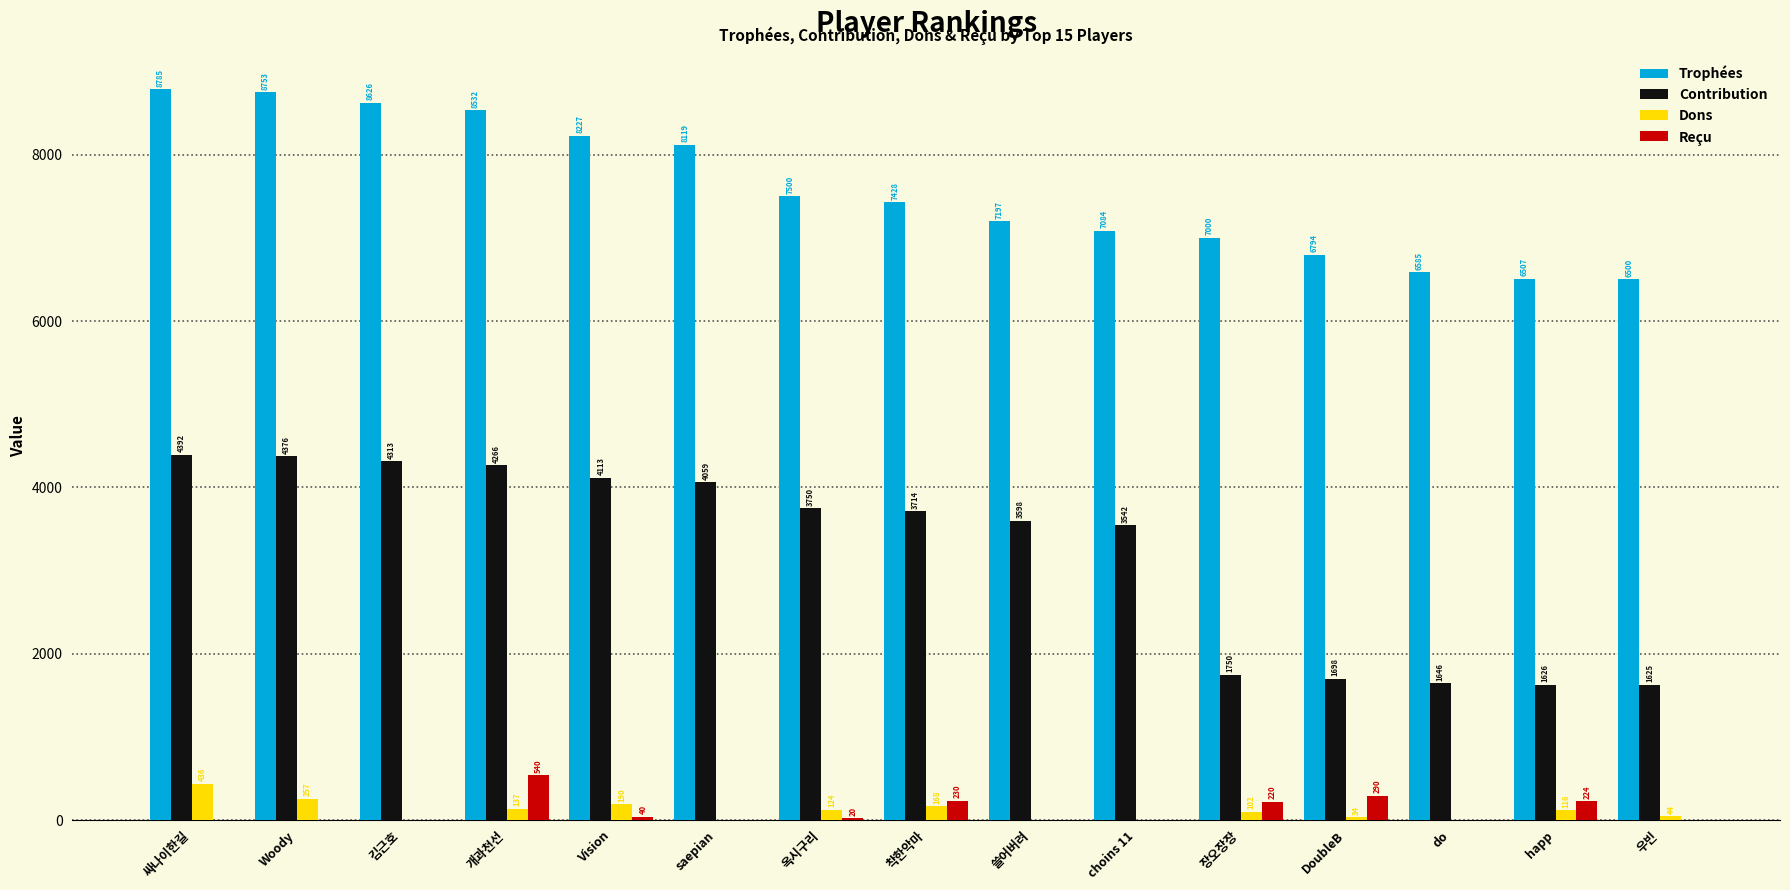

What is the sum of all Dons values?

1608